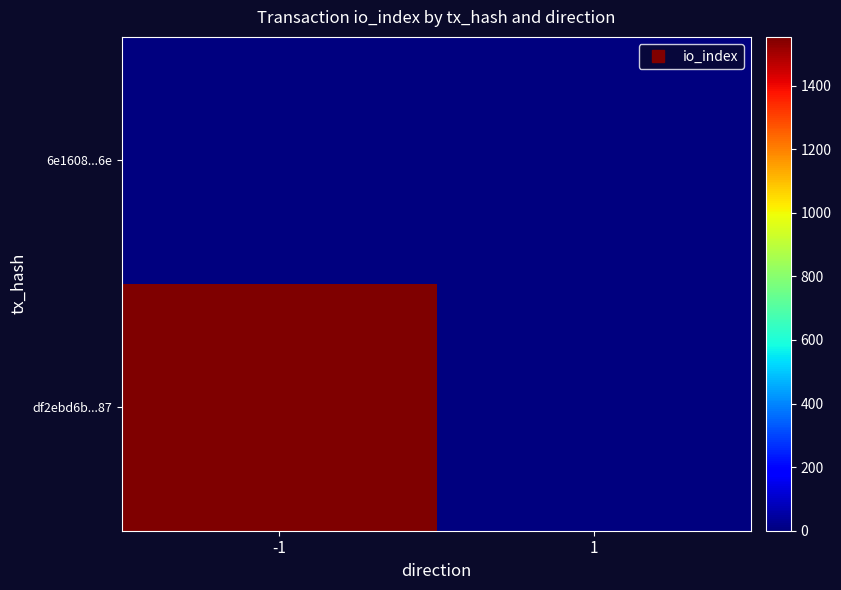

Reading left to right, extract all data points from this chart.

df2ebd6b...87: -1=1553	1=0
6e1608...6e: -1=0	1=0